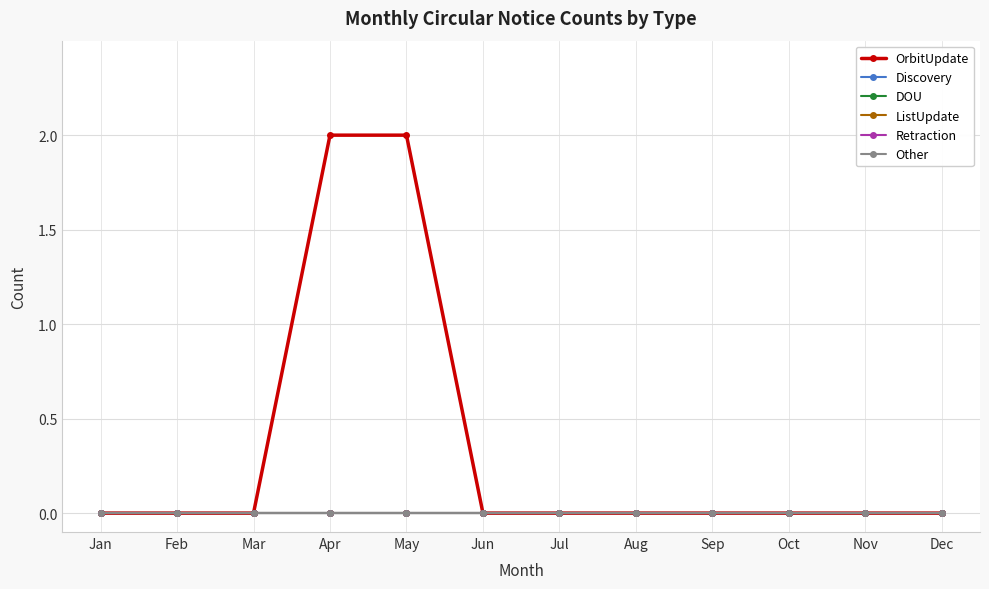

Reading right to left, list all the values displayed in this chart.

OrbitUpdate: 0	0	0	0	0	0	0	2	2	0	0	0
Discovery: 0	0	0	0	0	0	0	0	0	0	0	0
DOU: 0	0	0	0	0	0	0	0	0	0	0	0
ListUpdate: 0	0	0	0	0	0	0	0	0	0	0	0
Retraction: 0	0	0	0	0	0	0	0	0	0	0	0
Other: 0	0	0	0	0	0	0	0	0	0	0	0